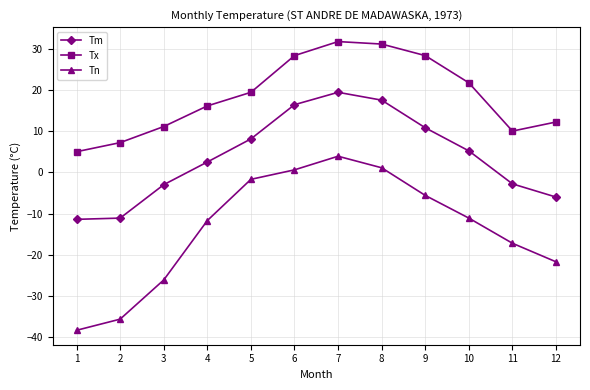

True or false: Tm and Tx cross at least once.

False